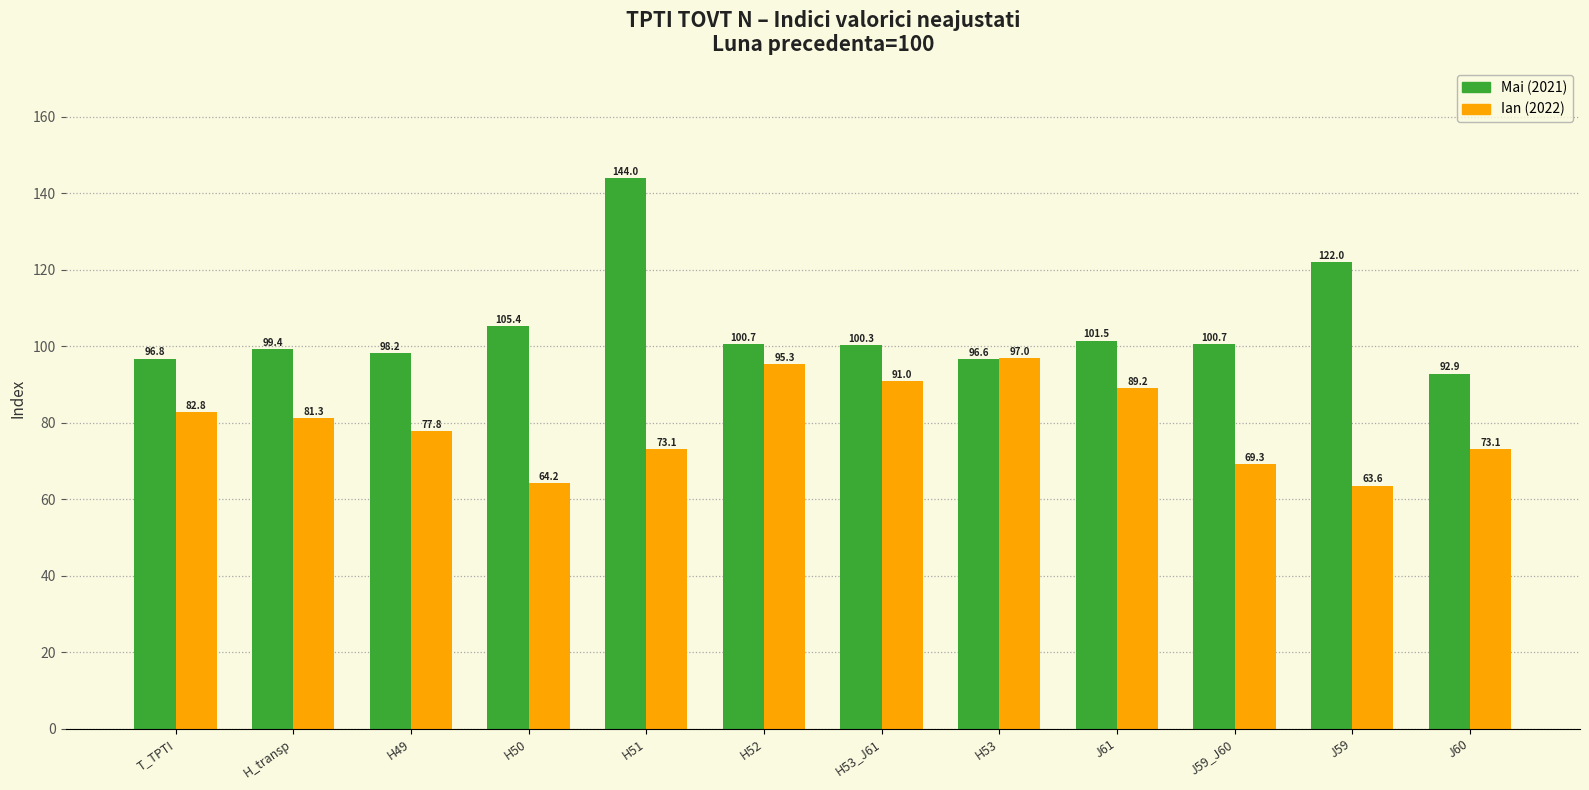

The Mai (2021) series shows 96.8 at T_TPTI. True or false?

True